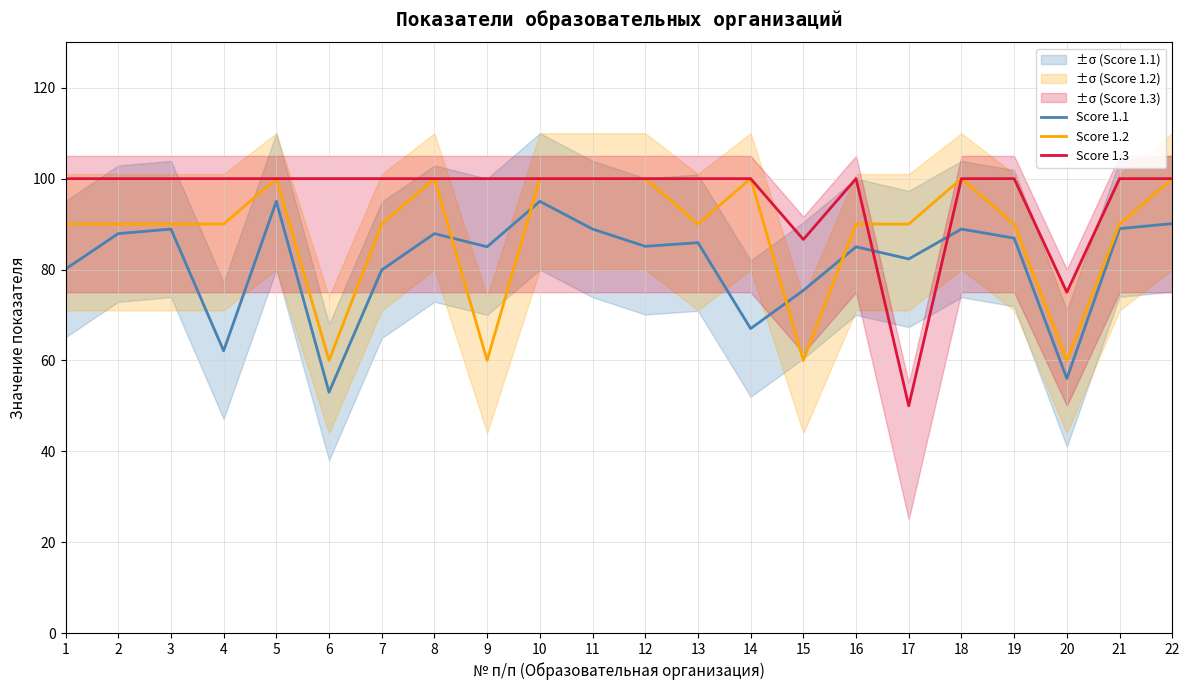

Which category has the highest value across all series?

5